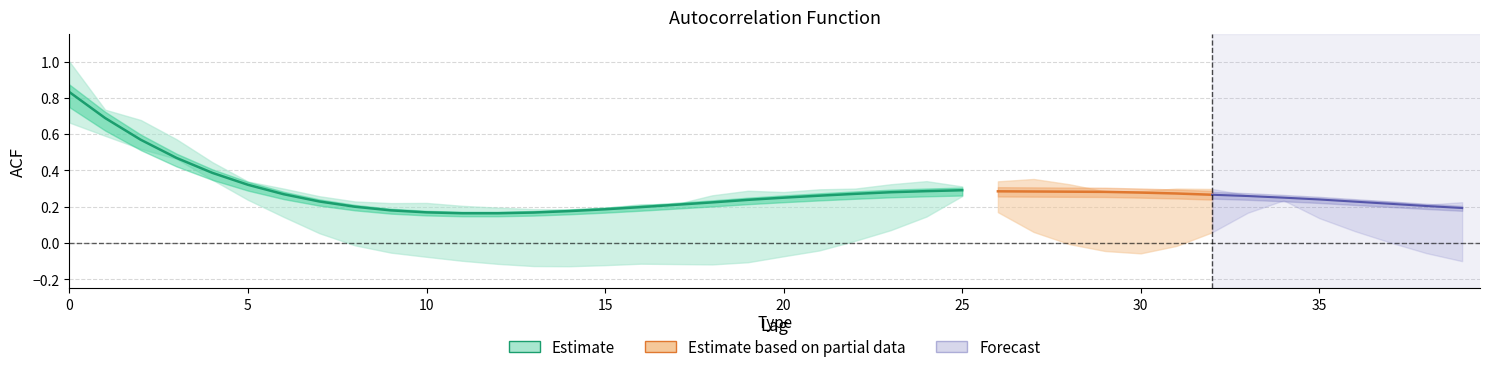

The acf_shown series shows 0.3 at 34. True or false?

False